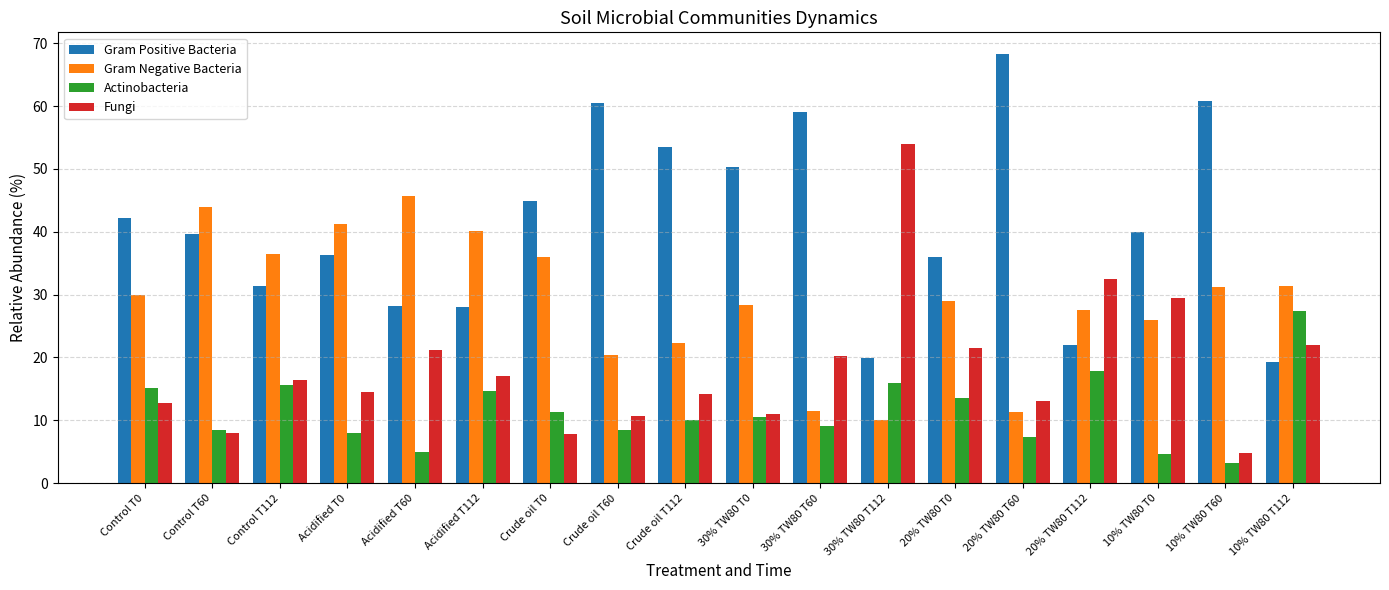

What is the label of the 6th bar from the right?

20% TW80 T0